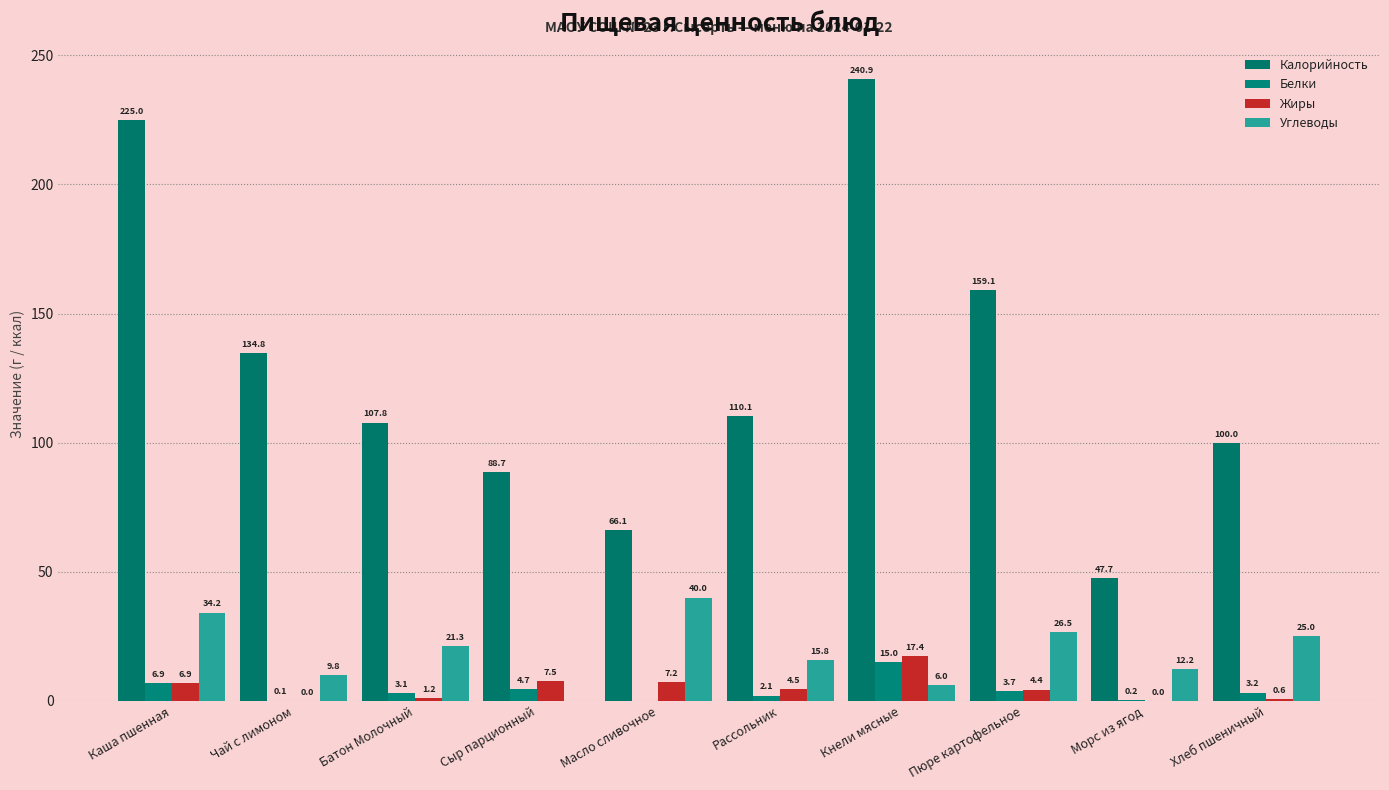

What is the maximum value for Калорийность?

240.9